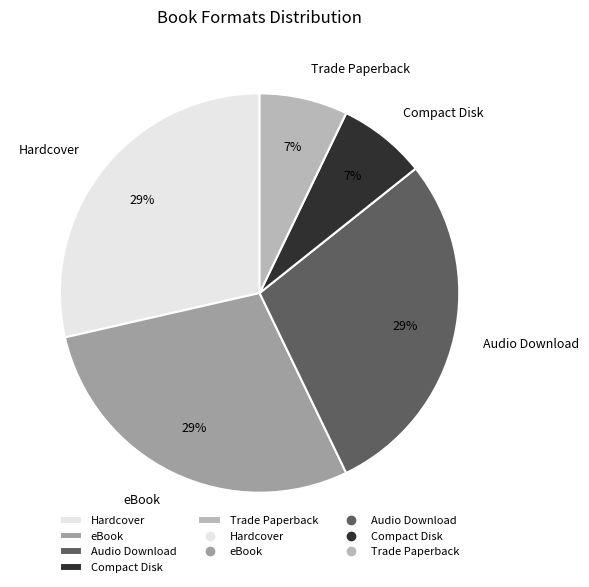

What percentage is the Audio Download slice, to the nearest percent?

29%